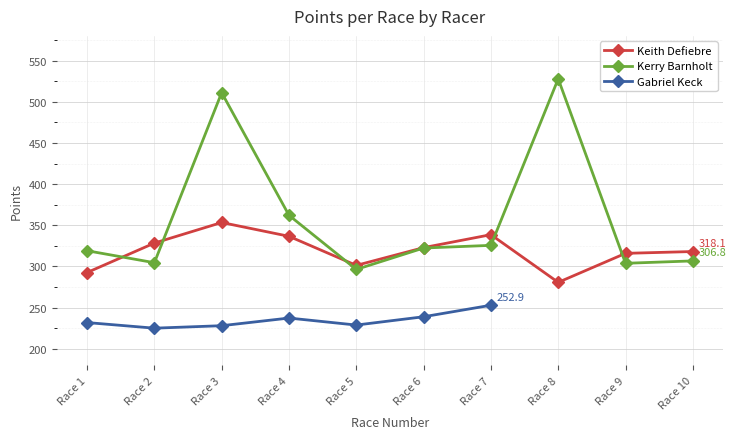

The value of Kerry Barnholt at Race 8 is 773.8. True or false?

False